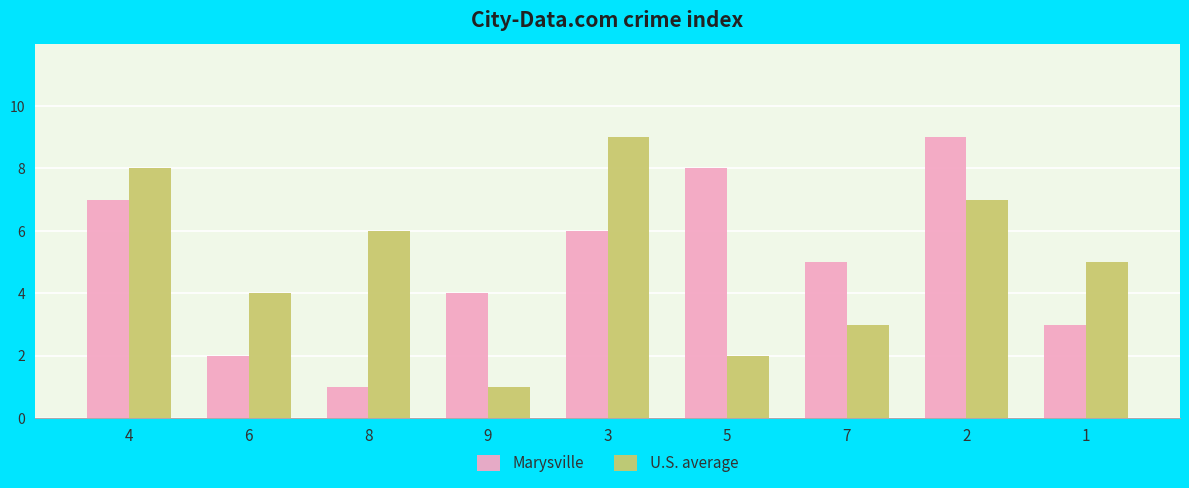

The value of Marysville at 6 is 3. True or false?

False